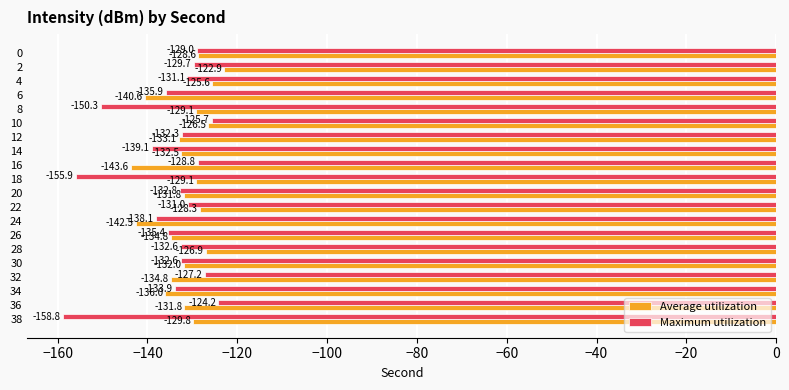

What is the smallest value displayed?

-158.8